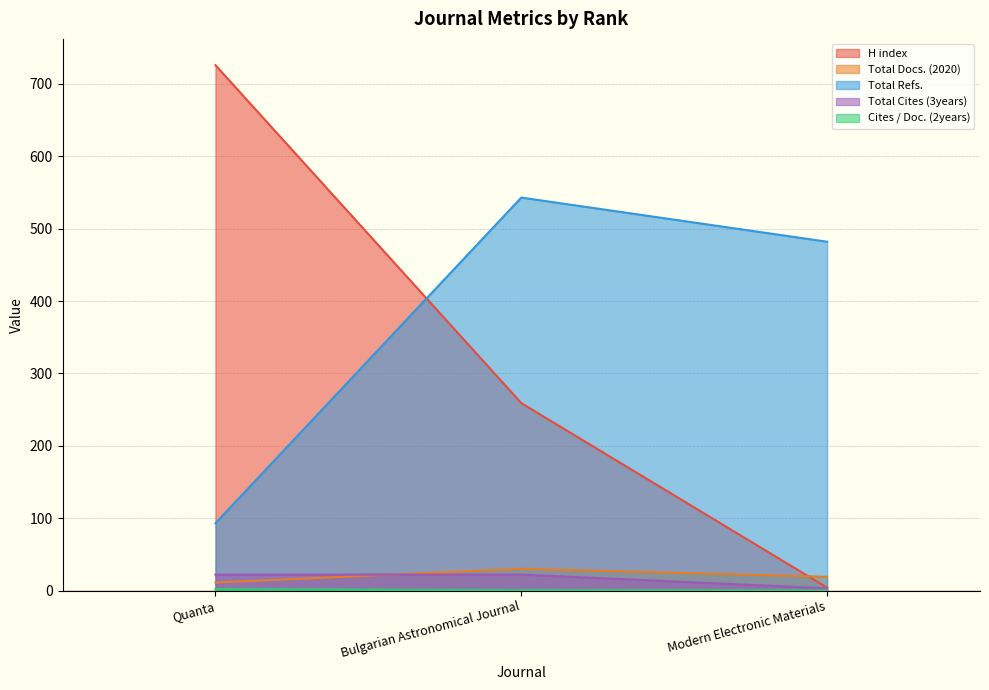

At Bulgarian Astronomical Journal, list the series in order from smallest to largest.

Cites / Doc. (2years), Total Cites (3years), Total Docs. (2020), H index, Total Refs.